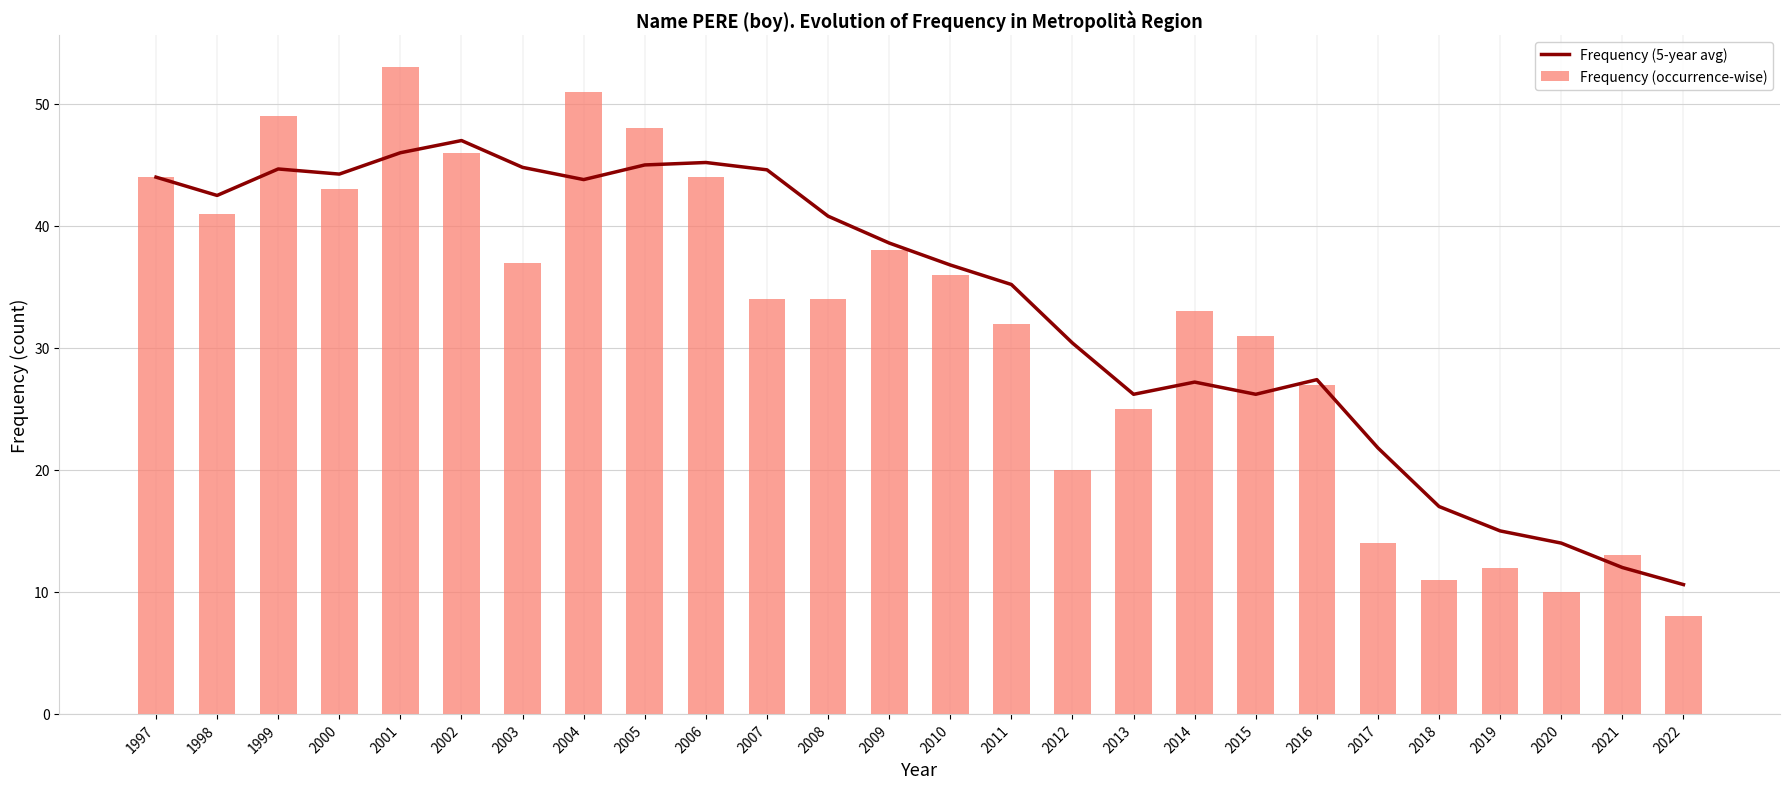

What is the sum of all Frequency (occurrence-wise) values?

834